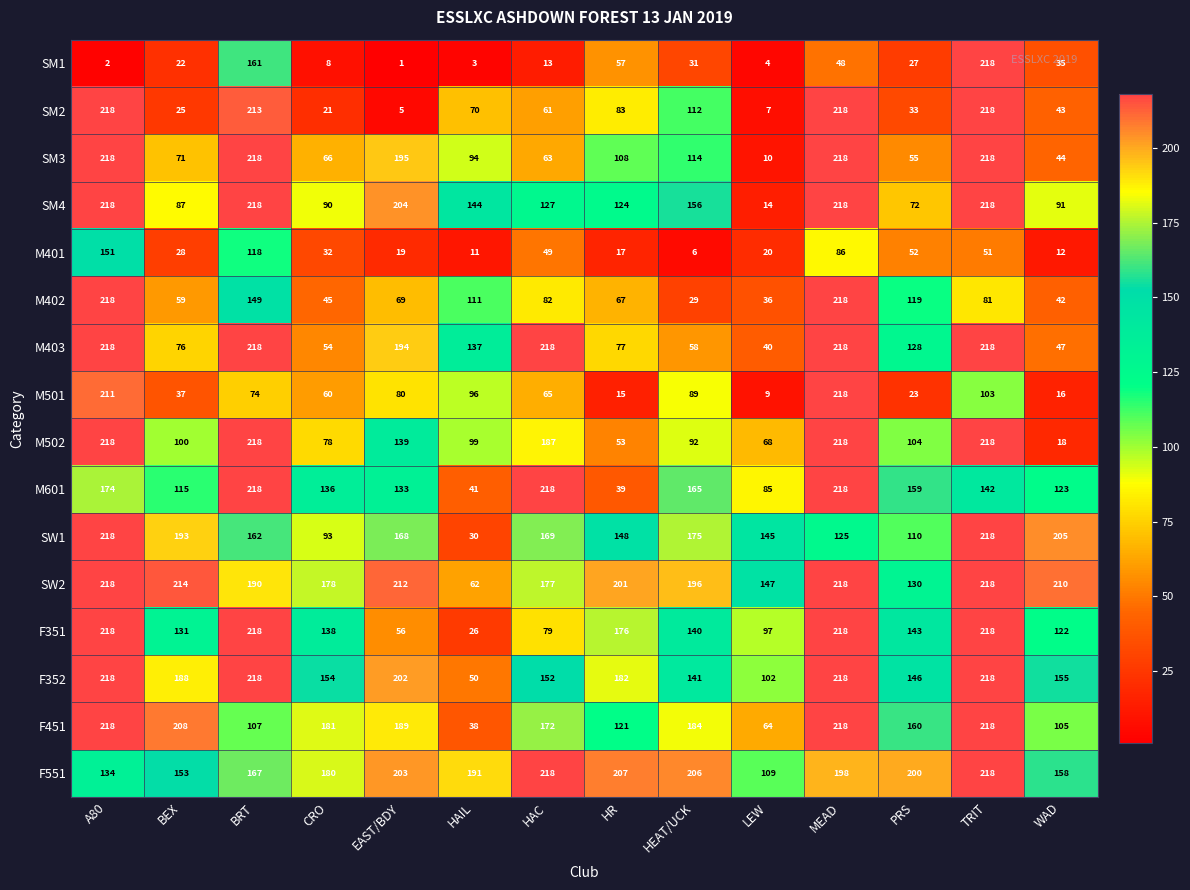

What is the smallest value displayed?

1